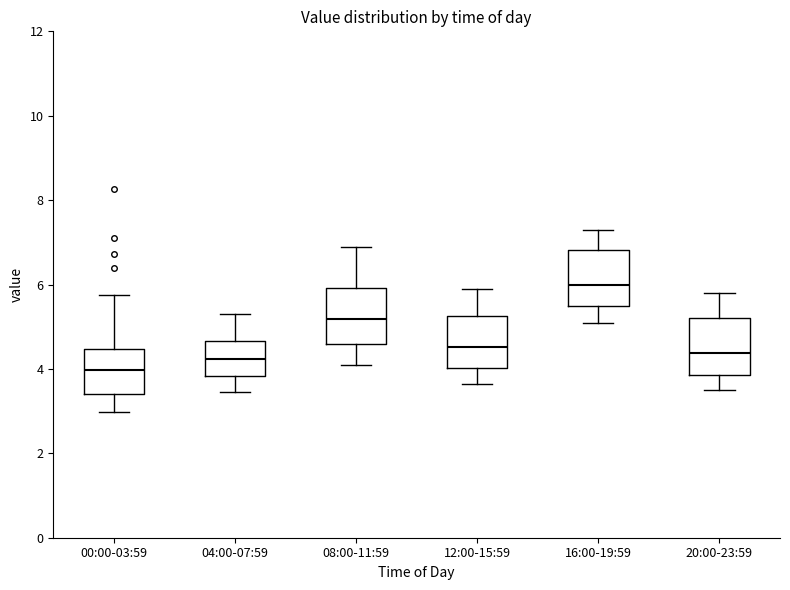

Where does the upper whisker of the box for 08:00-11:59 end on the y-axis? The values are not printed on the chart, so give them approximately, as read against the axis.

7.0